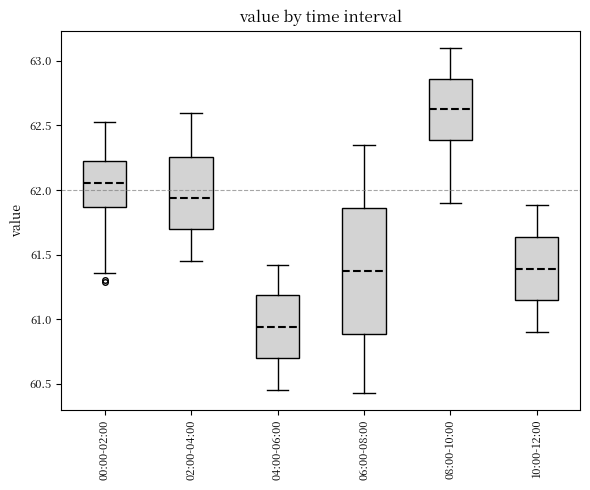

Reading left to right, read every box against the y-axis: the position of its median line, the range the box covers, and the ends of its whiskers. The values are not printed on the chart, so give them approximately, as read against the axis.

00:00-02:00: median 62.05, box 61.85 to 62.20, whiskers 61.35 to 62.55
02:00-04:00: median 61.95, box 61.70 to 62.25, whiskers 61.45 to 62.60
04:00-06:00: median 60.95, box 60.70 to 61.20, whiskers 60.45 to 61.40
06:00-08:00: median 61.40, box 60.90 to 61.85, whiskers 60.45 to 62.35
08:00-10:00: median 62.65, box 62.40 to 62.85, whiskers 61.90 to 63.10
10:00-12:00: median 61.40, box 61.15 to 61.65, whiskers 60.90 to 61.90